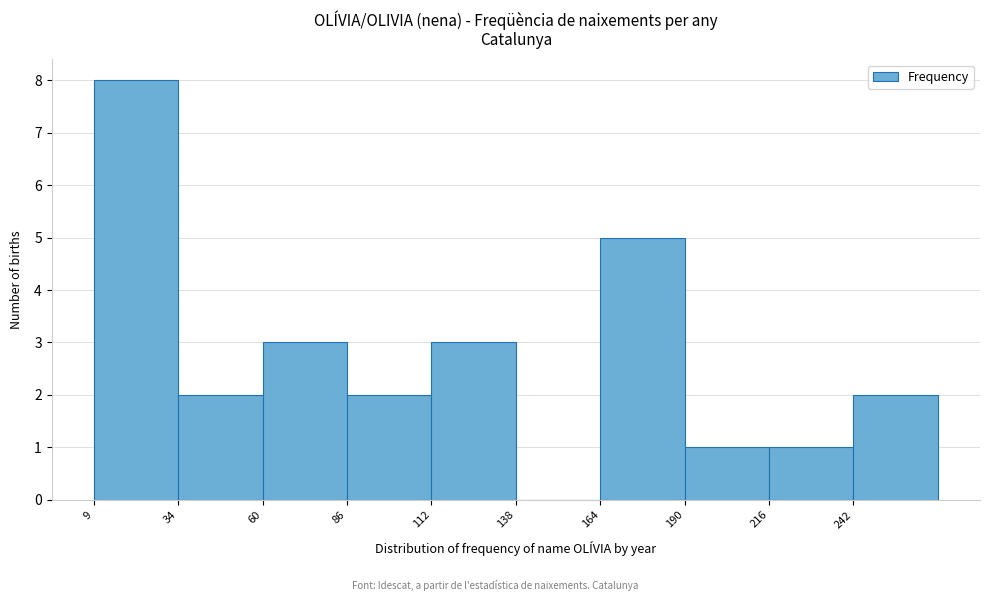

How tall is the bar that spans 10 to 35 on the x-axis? Neither the bar edges nor the heights are printed on the chart, so give them approximately, as read against the axes.

8